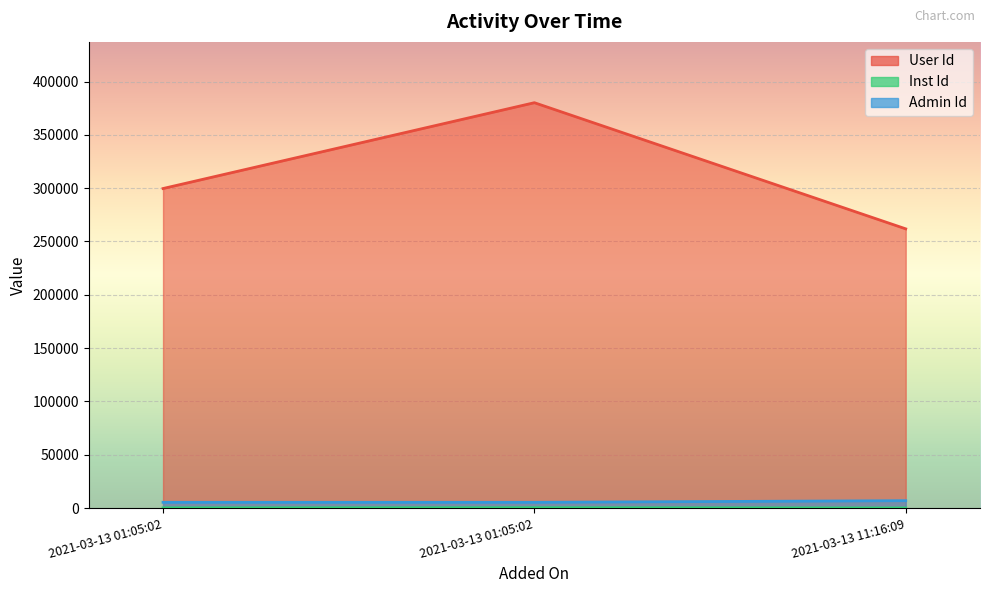

What is the difference between the Inst Id values at 2021-03-13 01:05:02 and 2021-03-13 01:05:02?

153